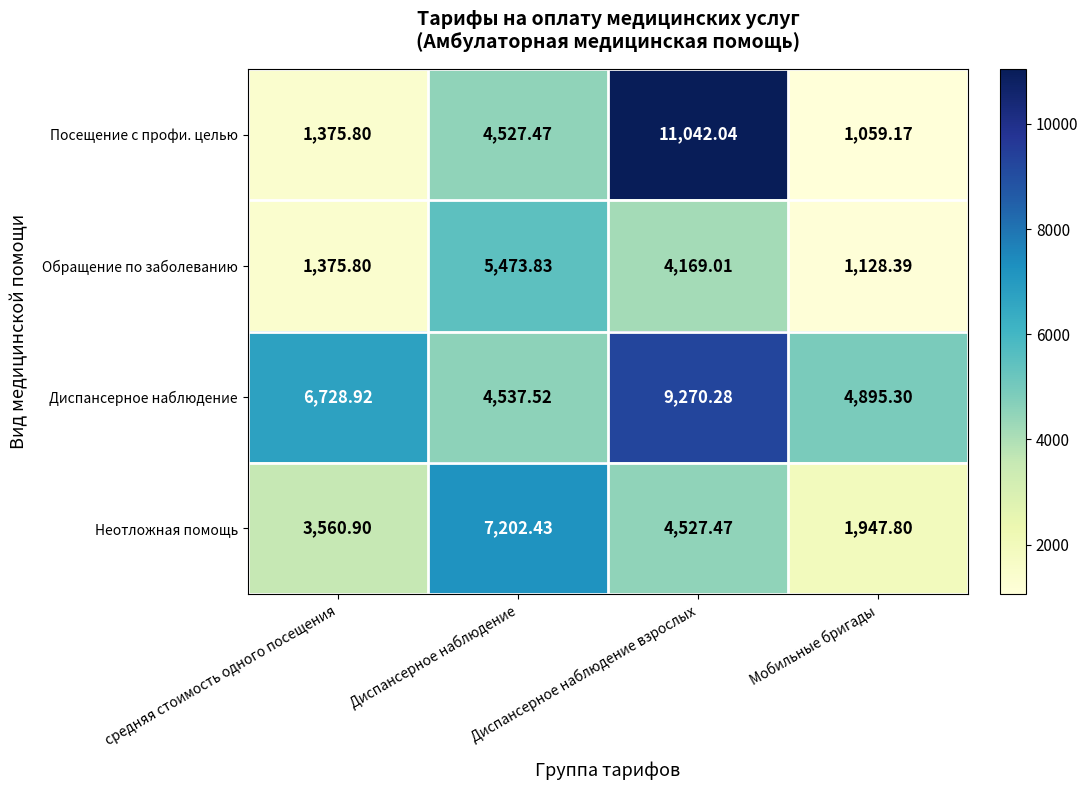

Where does the Обращение по заболеванию series first go above 4169?

Диспансерное наблюдение